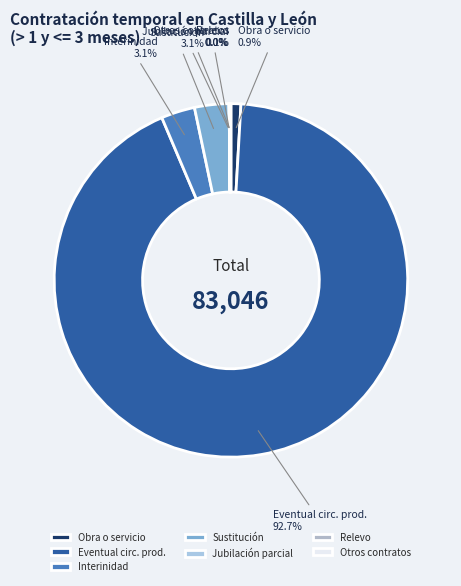

Is Obra o servicio the majority of the pie?

No